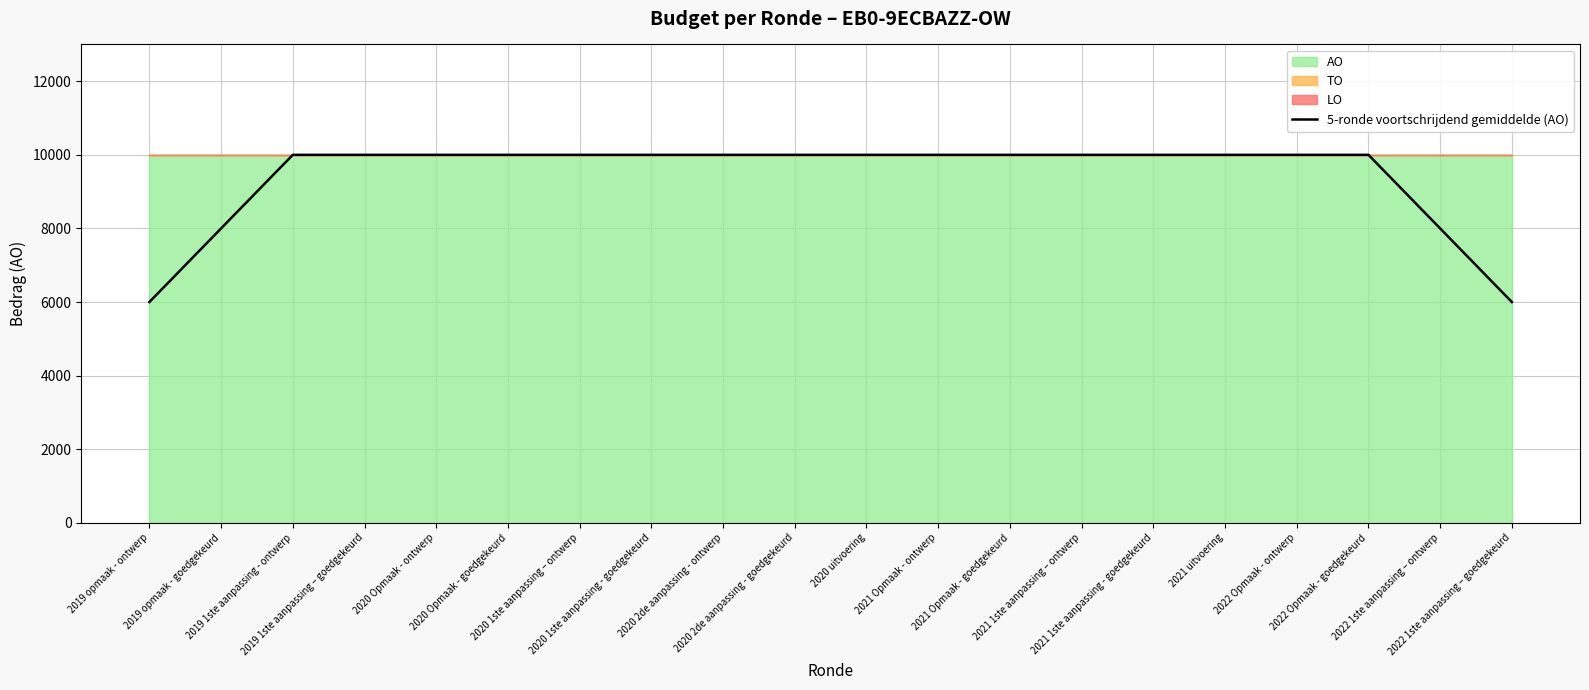

True or false: the data shows 10000 at 2022 Opmaak - goedgekeurd.

True